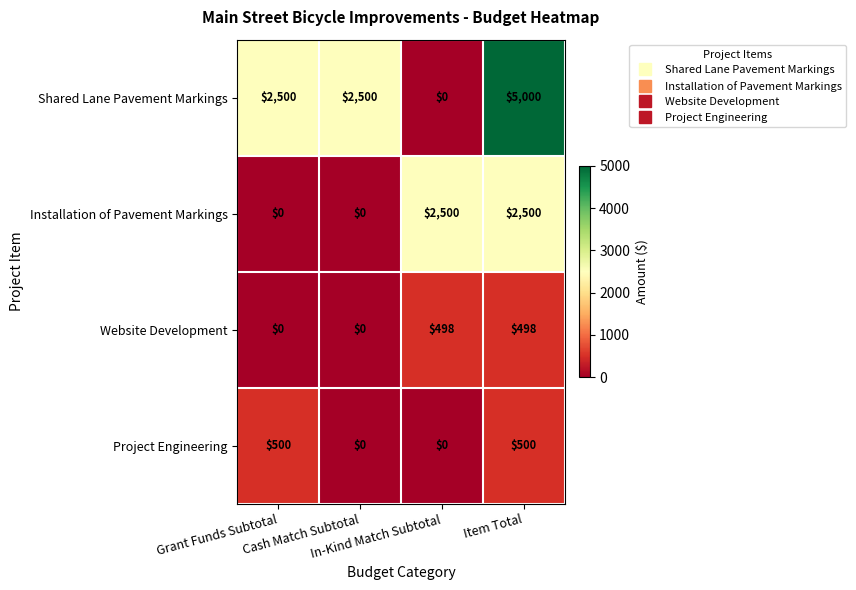

At which category is the sum across all series the highest?

Item Total